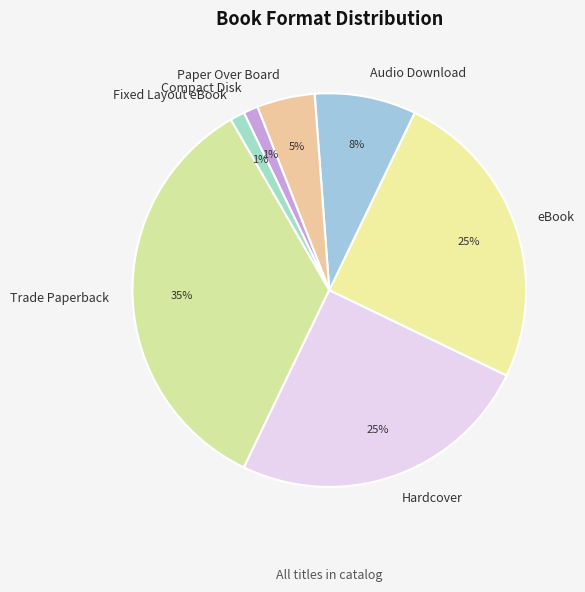

To the nearest percent, what is the average slice percentage?

14%